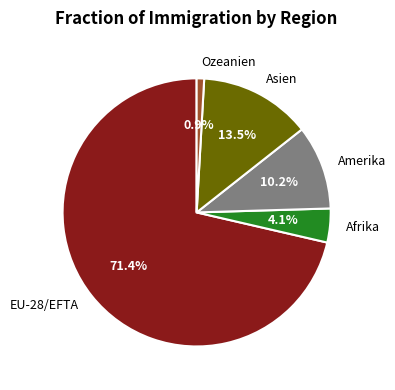

What percentage is the Ozeanien slice, to the nearest percent?

1%